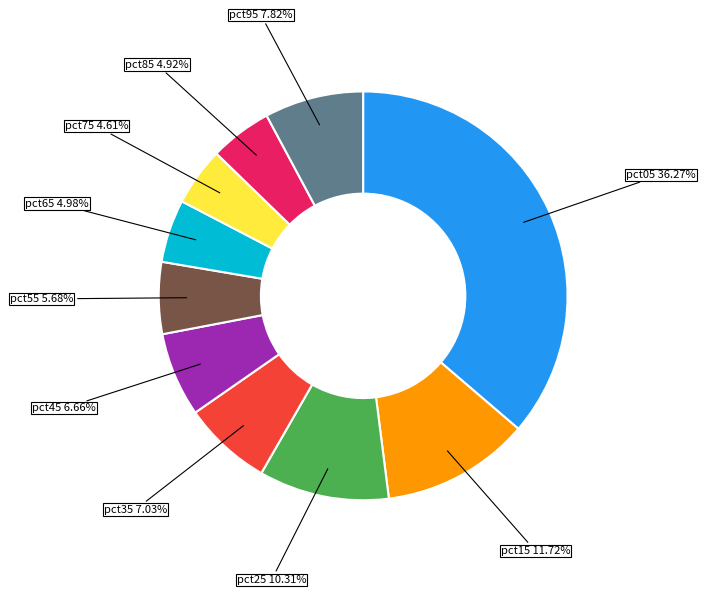

To the nearest percent, what is the combined percentage of pct45 and pct65?

12%